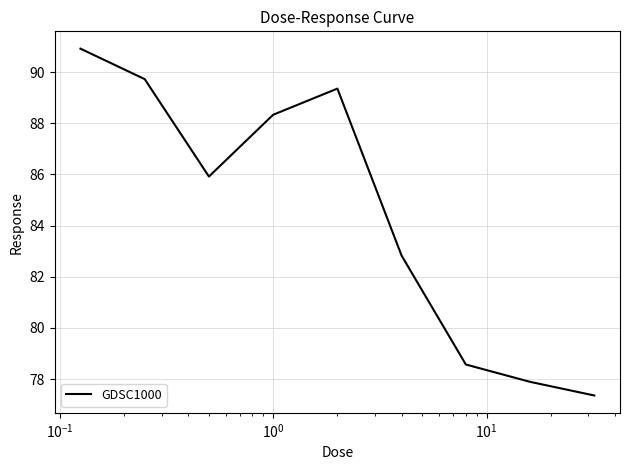

What is the smallest value displayed?

77.4